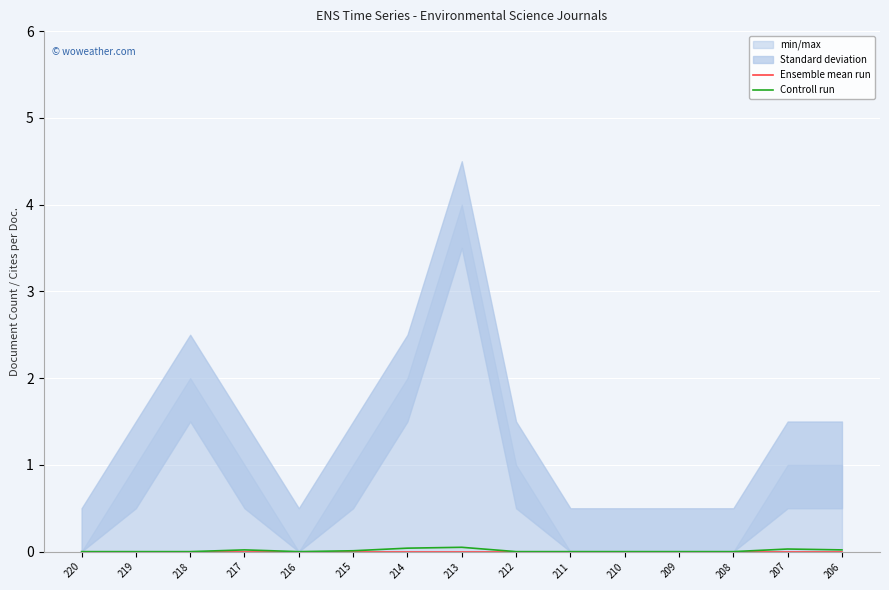

At which category does the chart reach its minimum across all series?

220